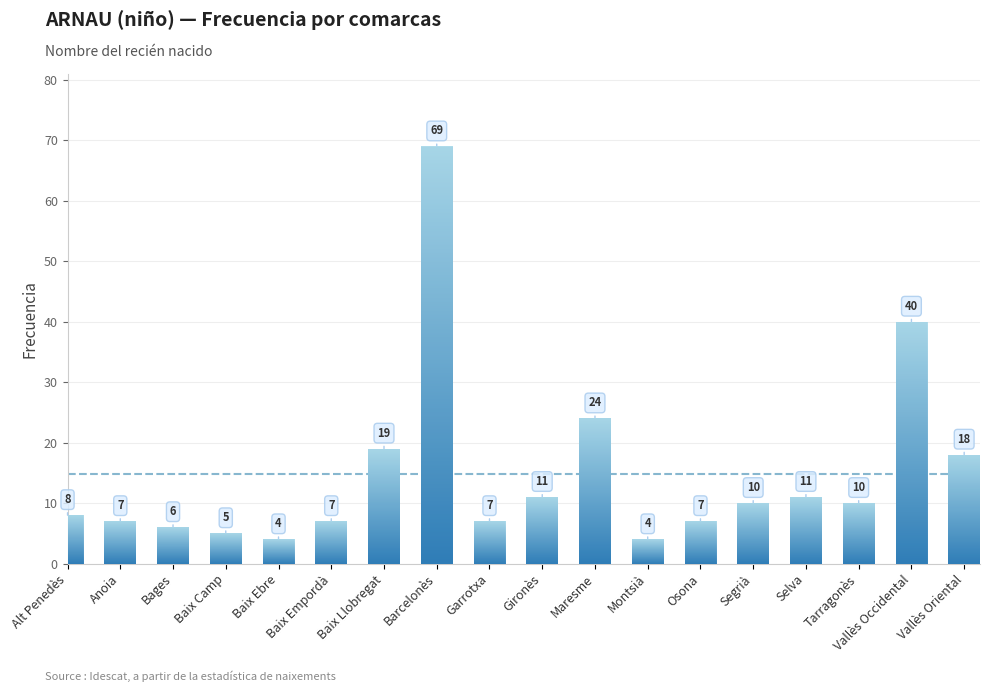

Rank the categories by value from highest to lowest.

Barcelonès, Vallès Occidental, Maresme, Baix Llobregat, Vallès Oriental, Gironès, Selva, Segrià, Tarragonès, Alt Penedès, Anoia, Baix Empordà, Garrotxa, Osona, Bages, Baix Camp, Baix Ebre, Montsià